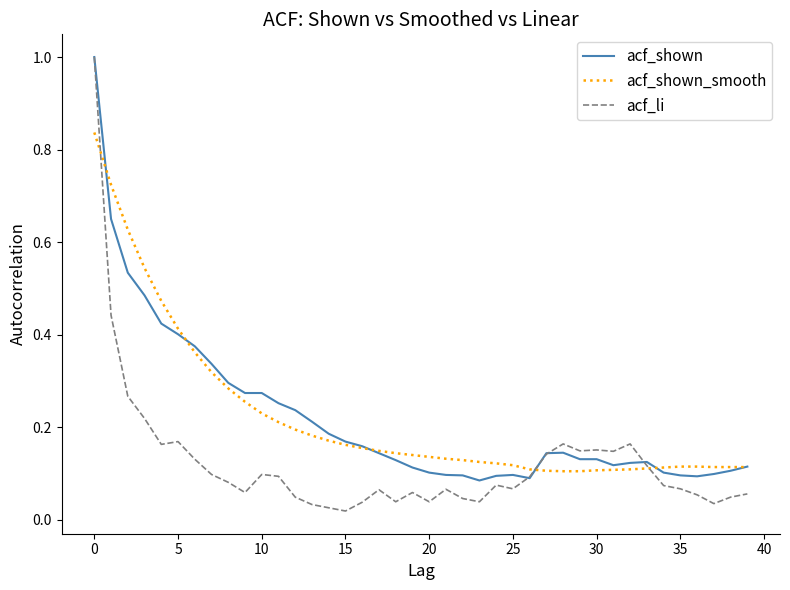

Which series has the widest spread of values?

acf_li